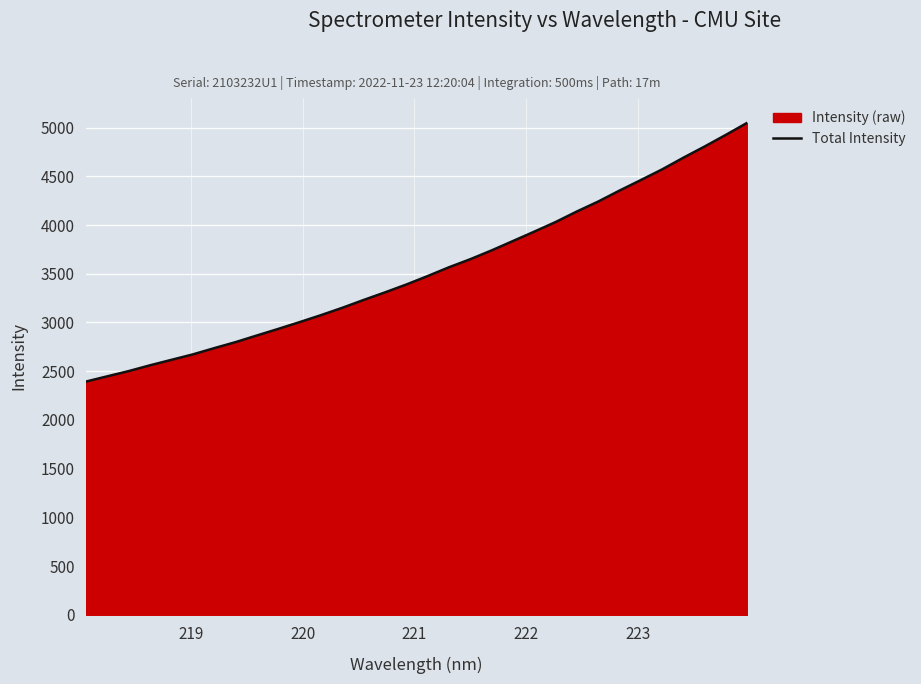

What is the smallest value displayed?

2393.8